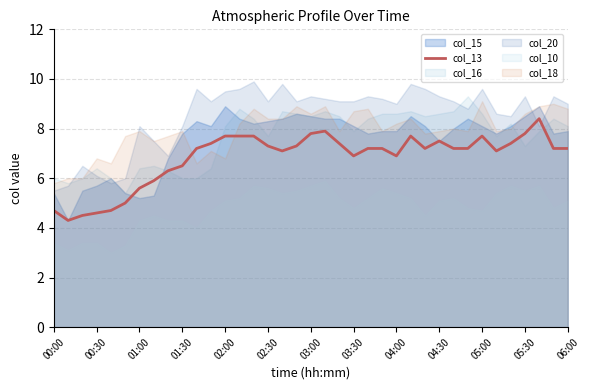

What is the maximum value for col_13?

8.4